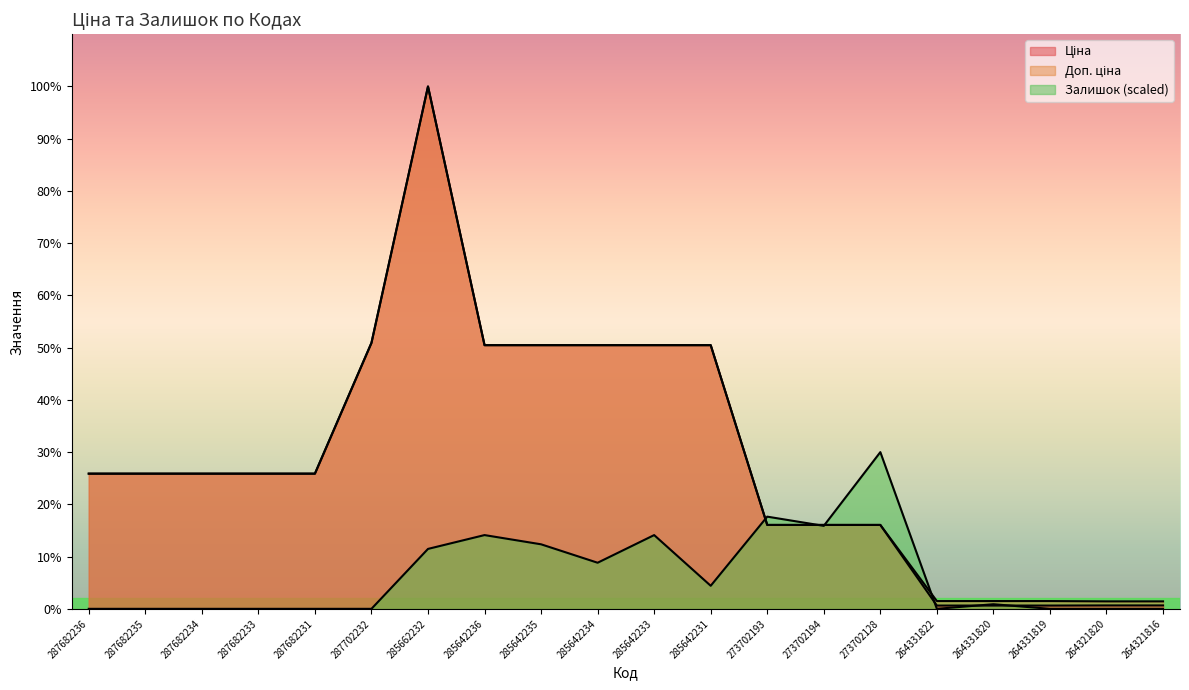

What is the difference between the Залишок values at 264331822 and 264331820?

505.2